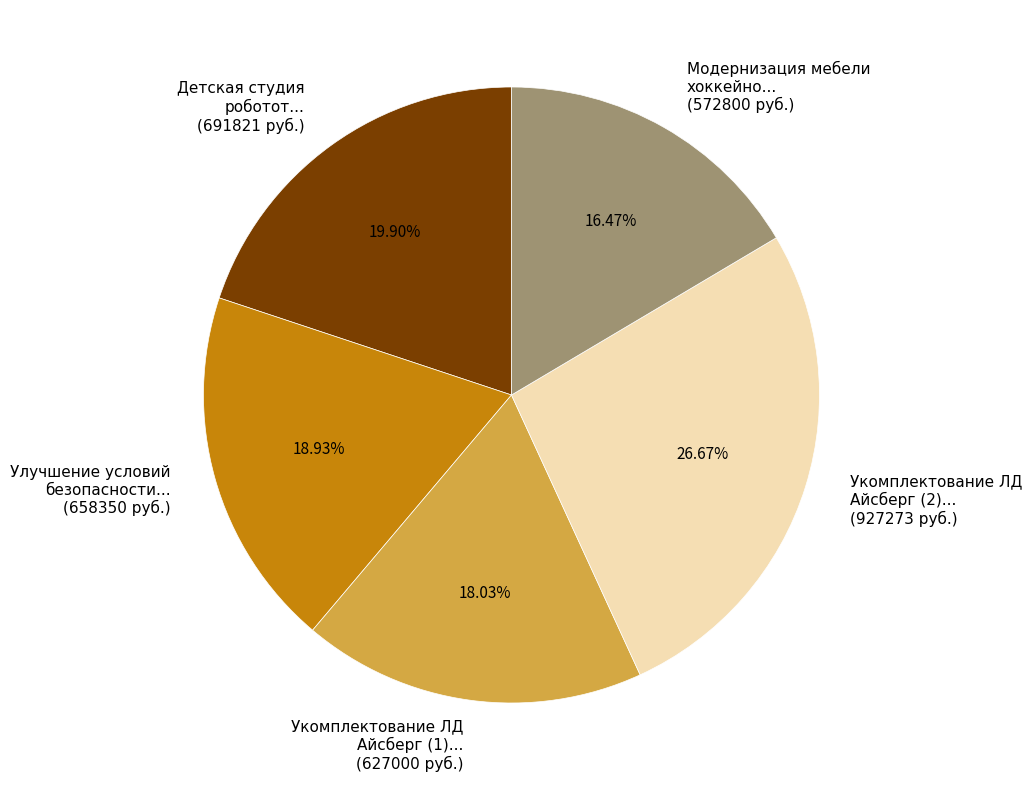

Do Модернизация мебели хоккейно... (572800 руб.) and Улучшение условий безопасности... (658350 руб.) together represent more than half of the pie?

No